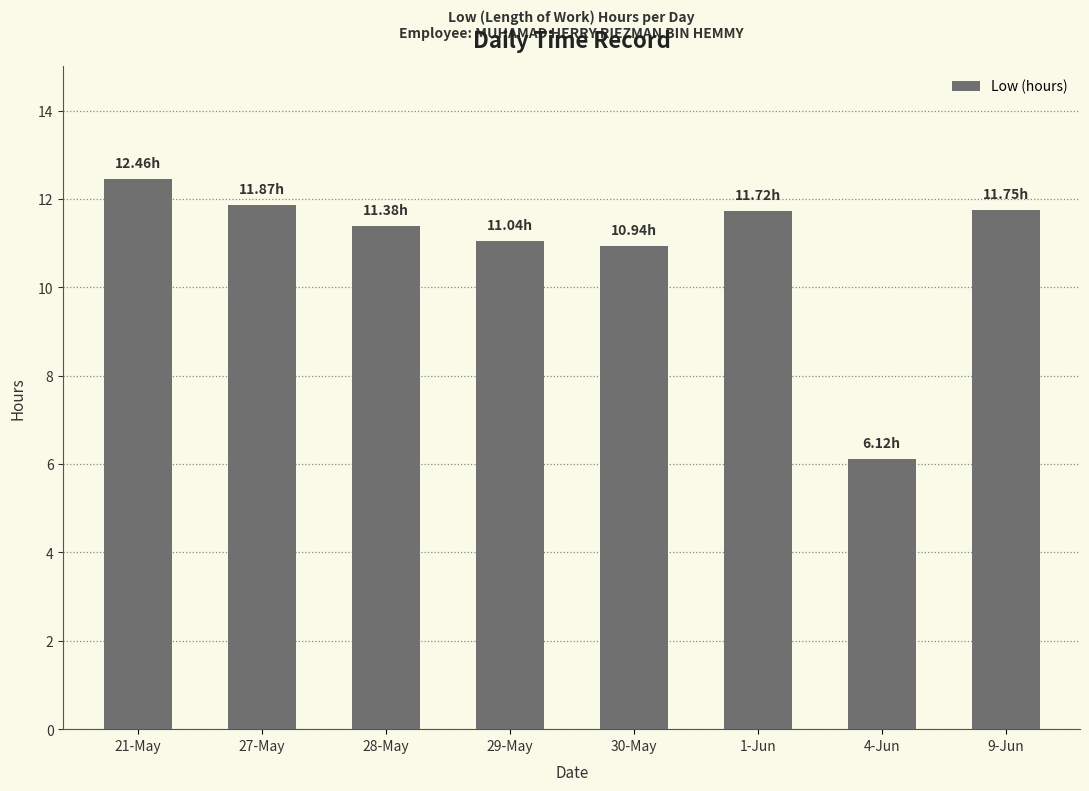

What is the difference between the maximum and minimum values?

6.3